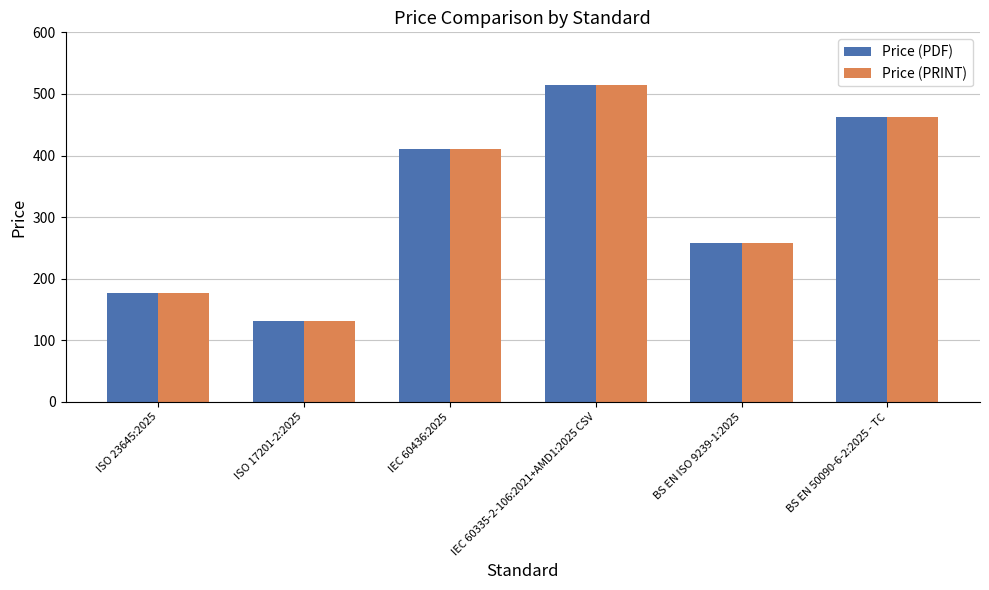

How many bars are there in total?

12